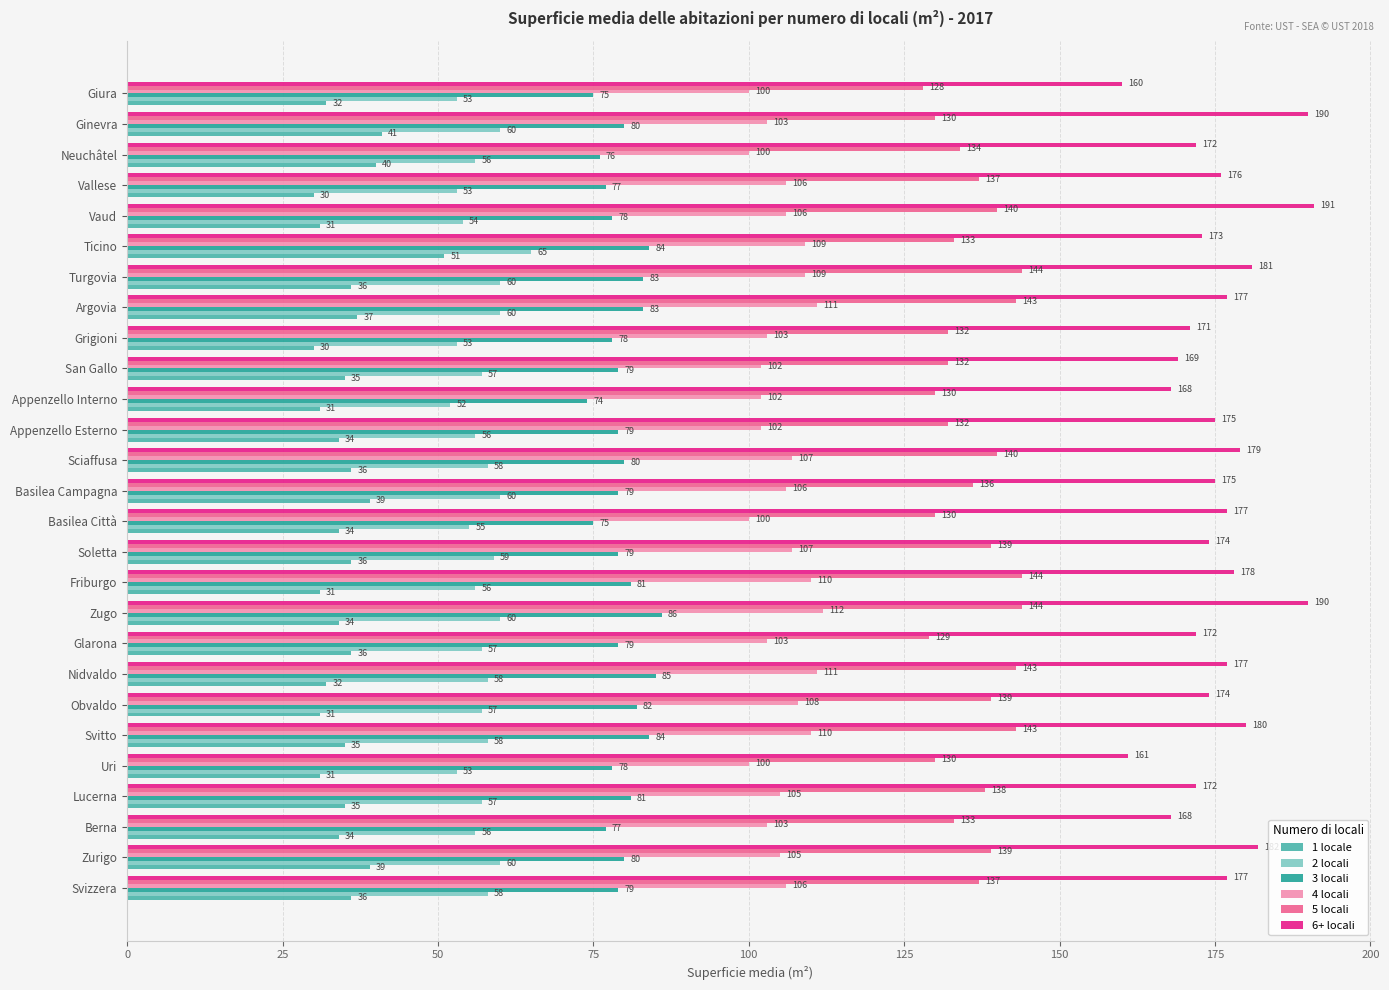

What value does the 6+ locali series have at Svitto?

180